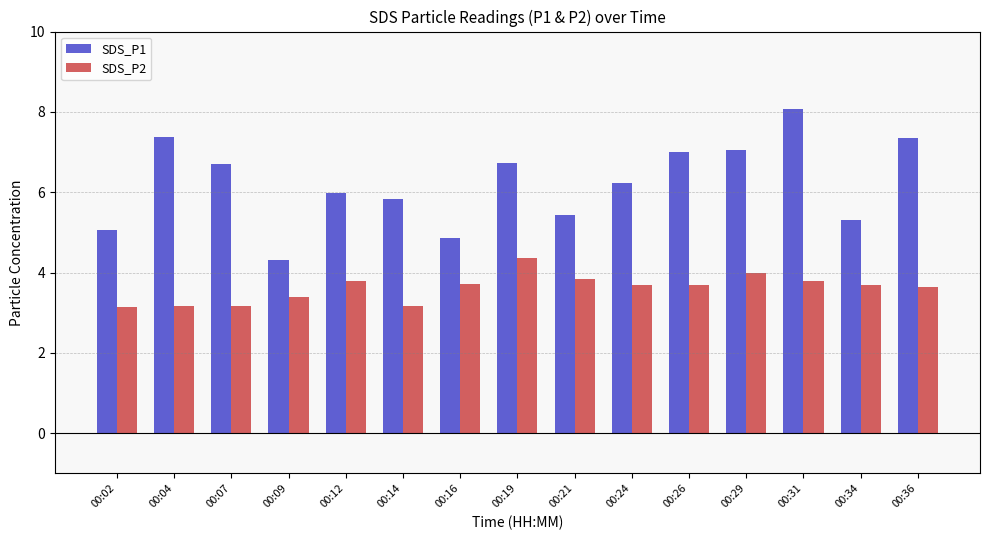

Are the bars horizontal?

No